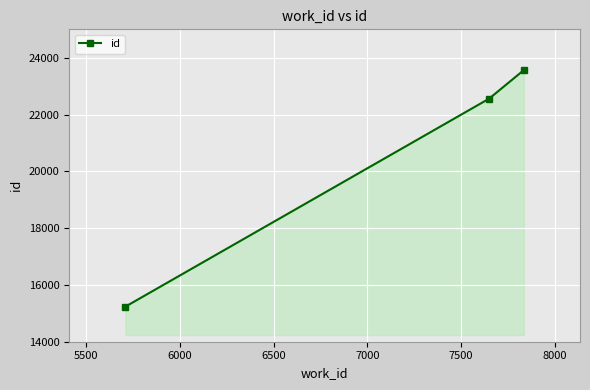

Reading left to right, extract all data points from this chart.

15235	22559	23563